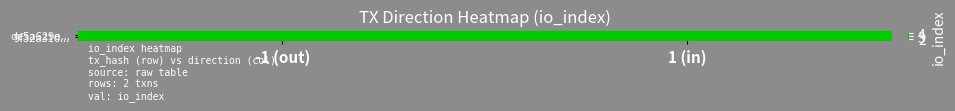

What is the difference between the values at 1 (in) and -1 (out)?

2